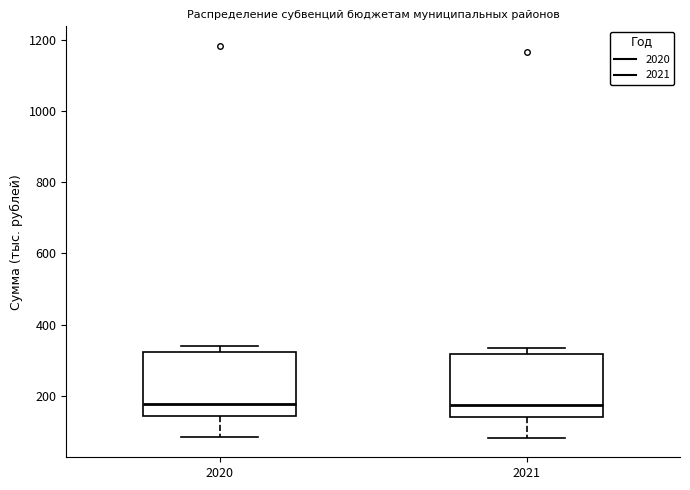

Reading left to right, read every box against the y-axis: the position of its median line, the range the box covers, and the ends of its whiskers. The values are not printed on the chart, so give them approximately, as read against the axis.

2020: median 180, box 140 to 320, whiskers 80 to 340
2021: median 180, box 140 to 320, whiskers 80 to 340